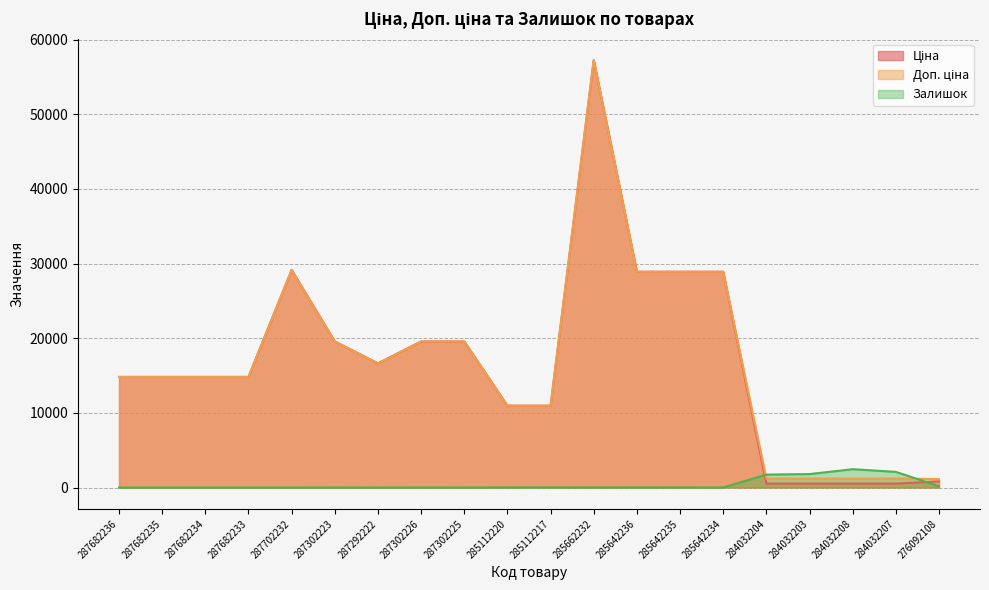

What position from the left is 284032203?

17